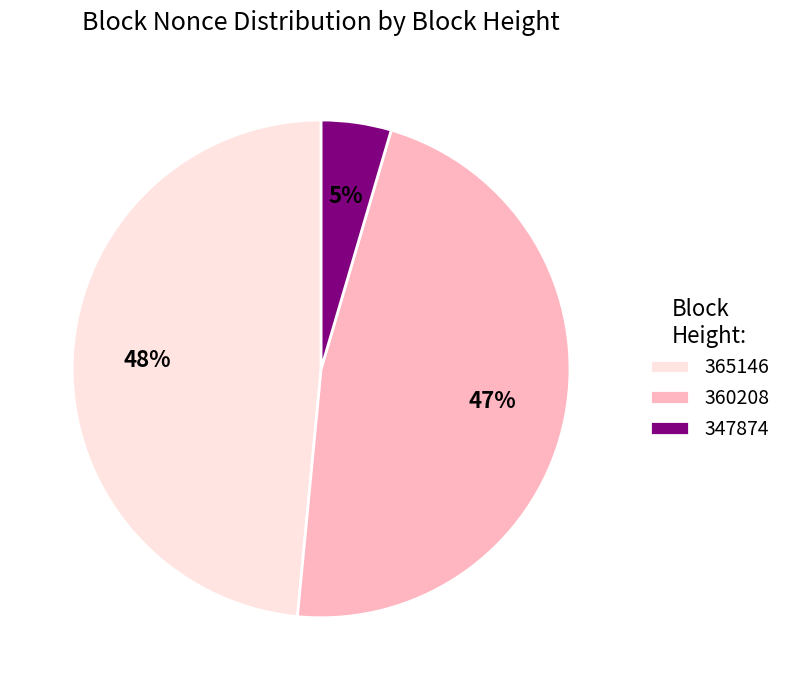

True or false: 360208 accounts for 47% of the total.

True